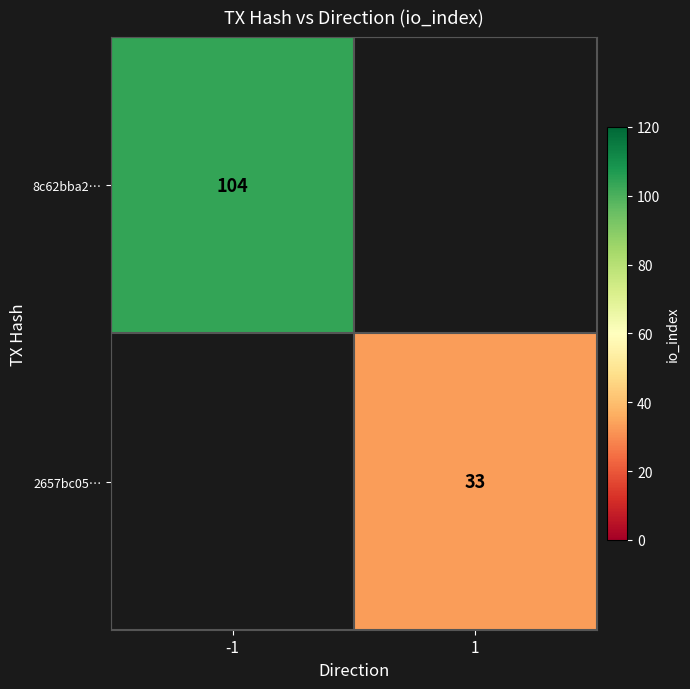

Is it true that 8c62bba2… equals 151 at -1?

False